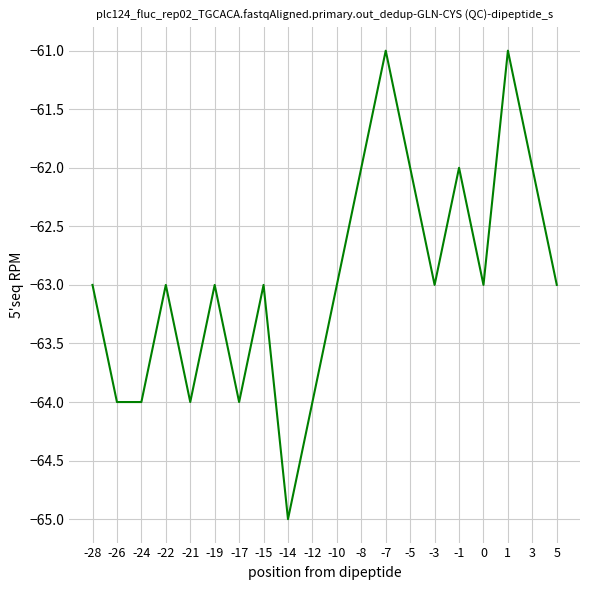

True or false: the data shows -92 at 1.

False